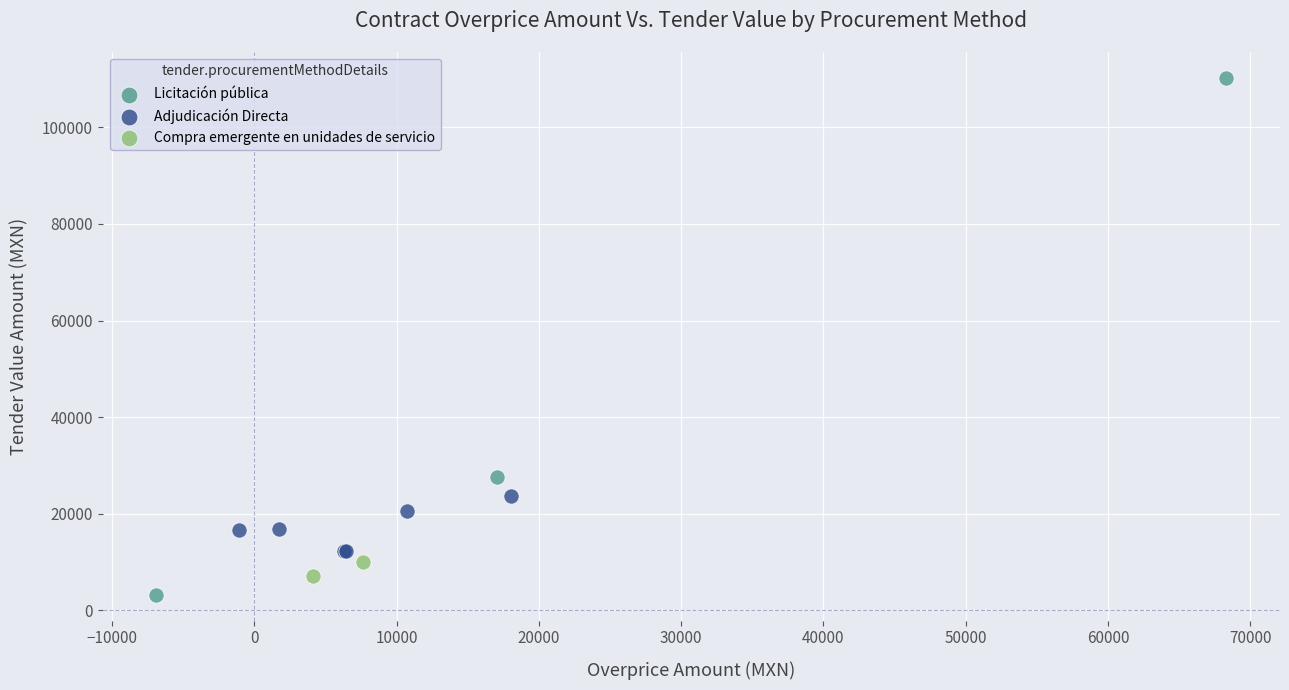

What are all the series names shown in the legend?

Licitación pública, Adjudicación Directa, Compra emergente en unidades de servicio